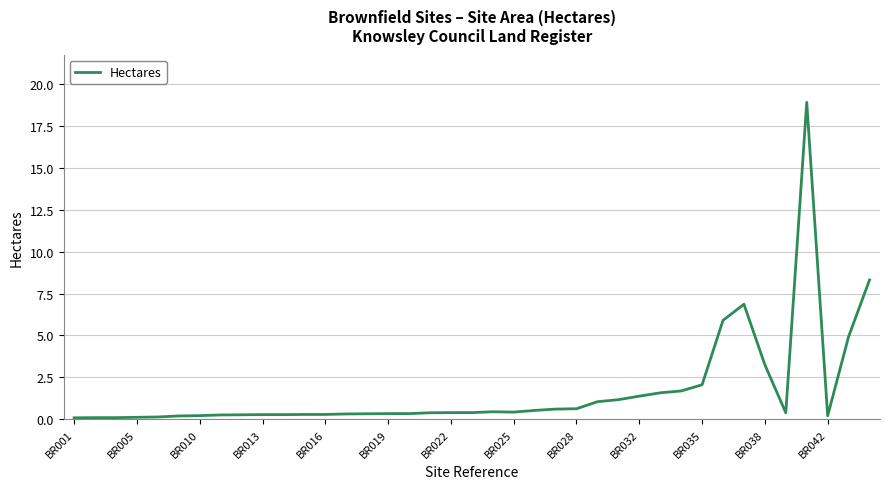

How many lines are shown in the chart?

1